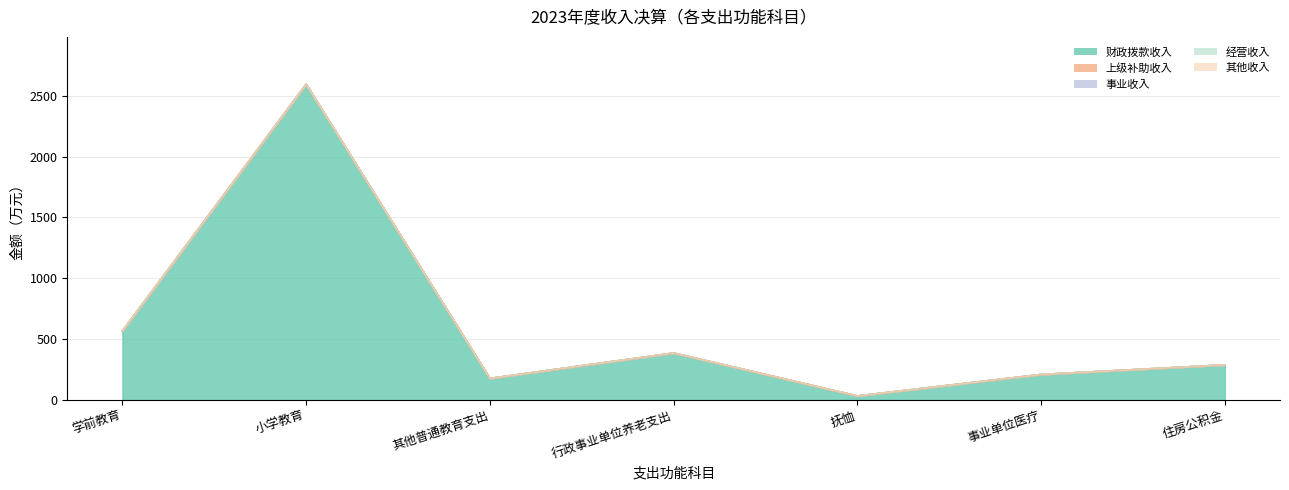

Which series has the largest total across all categories?

财政拨款收入